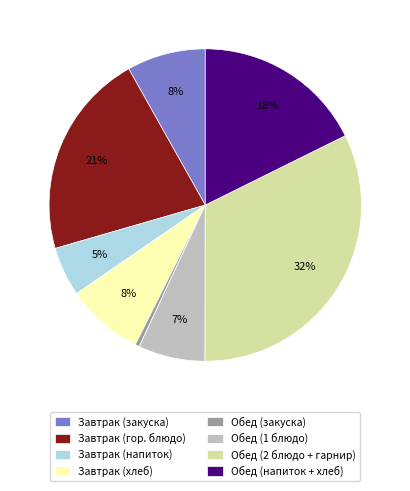

Approximately how many times larger is the value at Завтрак (хлеб) compared to Обед (закуска)?

18.2